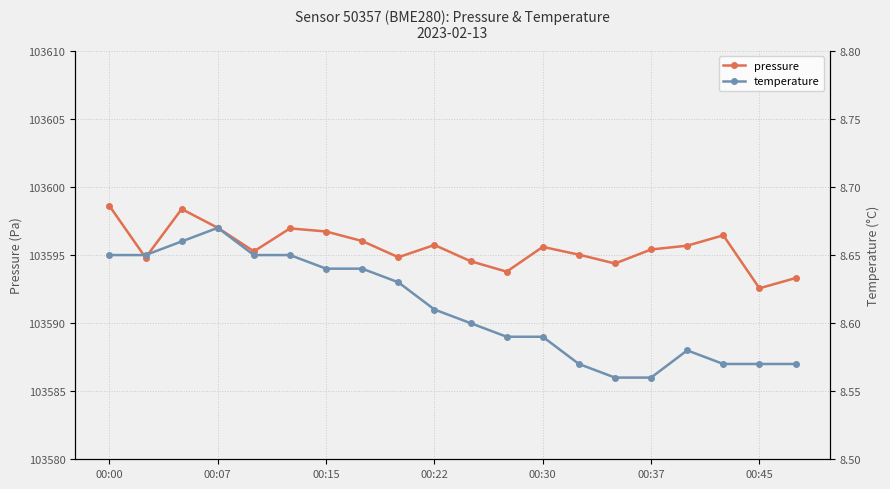

True or false: pressure has a value of 135961.5 at 00:22.

False